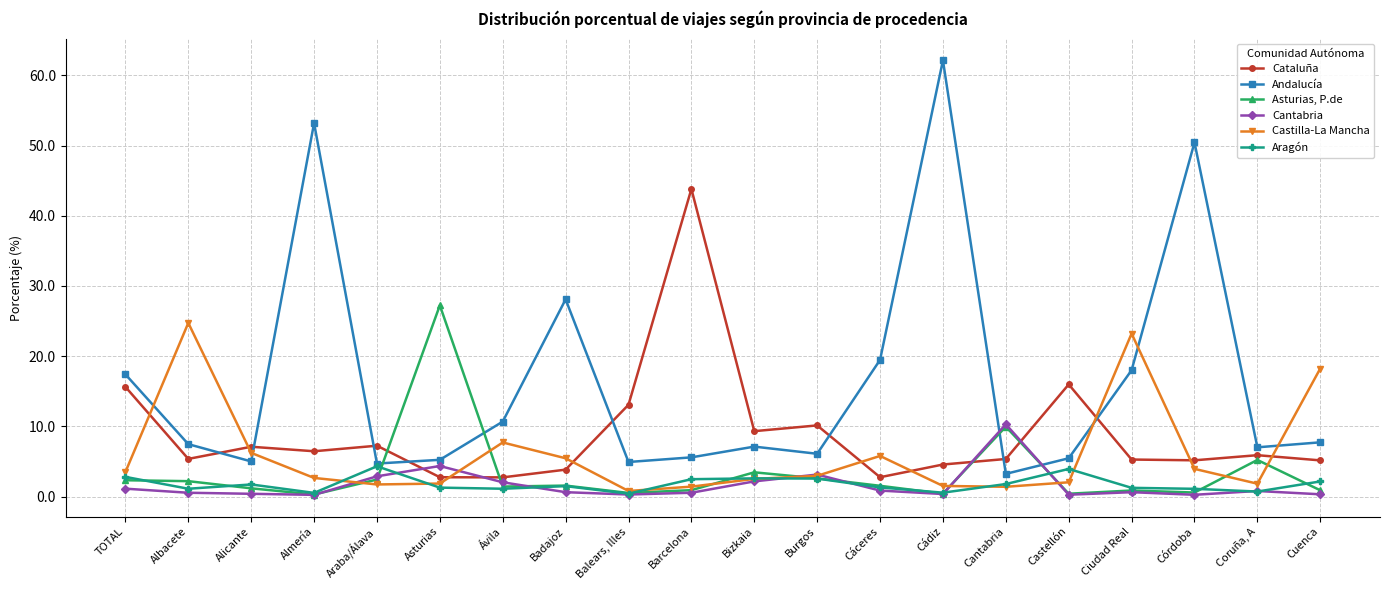

At which label is Castilla-La Mancha closest to 12?

Ávila